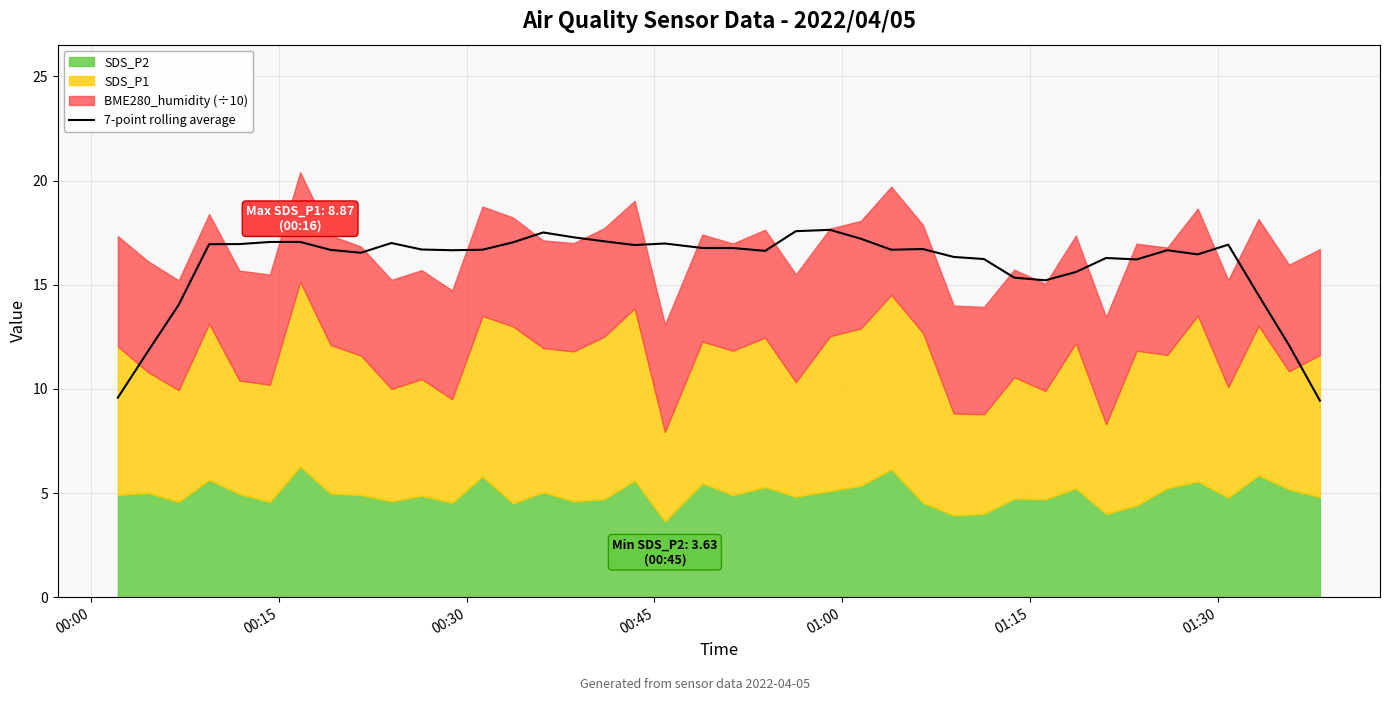

What is the minimum value for 7-point rolling average?

9.4